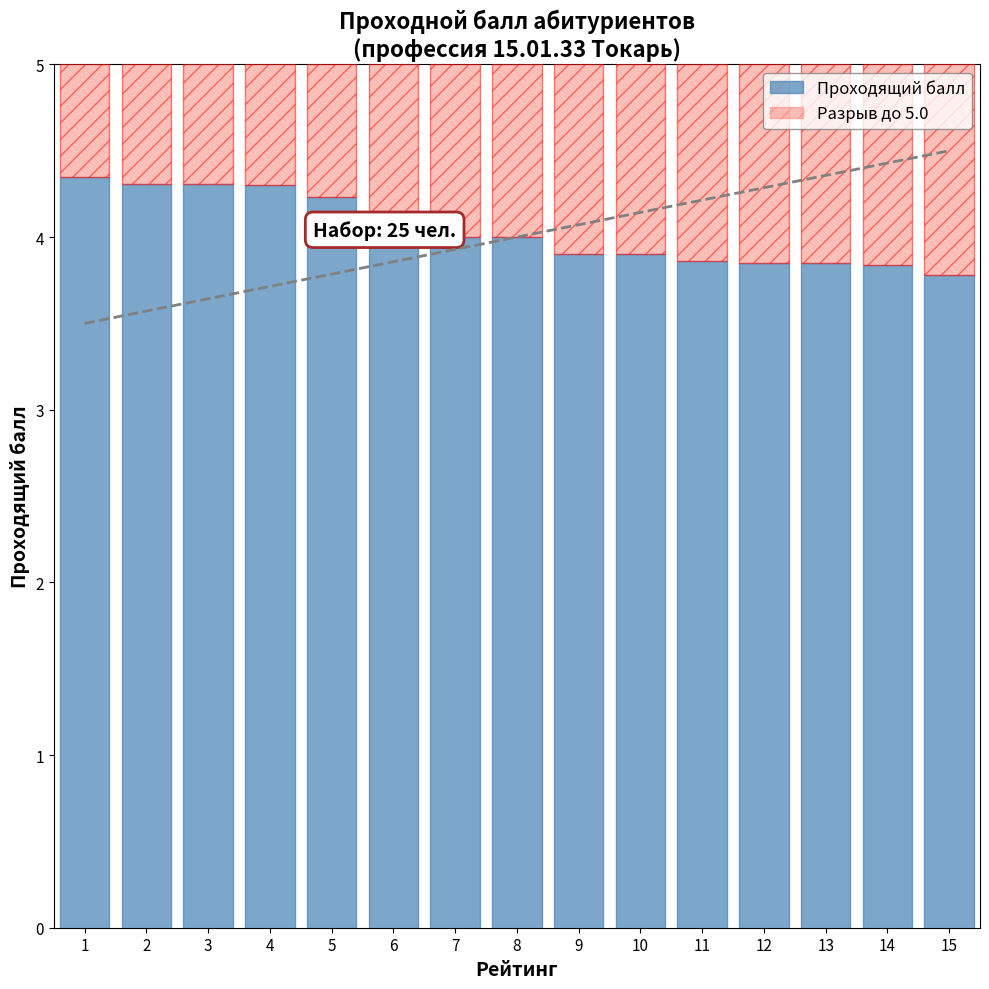

What is the difference between the maximum and second lowest values in the Проходящий балл series?

0.5